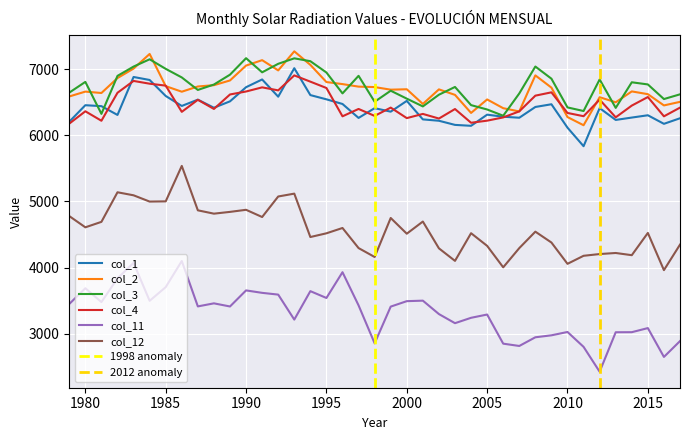

Reading left to right, transcribe all the data shown in this chart.

col_1: 6205.8	6455.4	6440.9	6308.2	6882.1	6836.8	6594.9	6444.2	6539.4	6417.2	6513.7	6727.6	6844.6	6584.4	7014.7	6608.3	6544.3	6473.9	6263.1	6410.5	6357.8	6520.6	6241.0	6220.2	6157.7	6143.9	6312.3	6281.2	6265.9	6428.7	6469.5	6115.8	5835.4	6411.7	6232.7	6268.5	6303.3	6173.8	6257.9
col_2: 6587.5	6661.0	6639.8	6865.7	7009.2	7230.5	6743.4	6659.5	6738.3	6758.1	6829.7	7054.7	7136.5	6981.5	7269.7	7065.2	6805.5	6774.5	6736.2	6729.4	6690.2	6696.4	6474.4	6694.7	6611.5	6338.6	6542.4	6410.1	6361.3	6906.3	6721.2	6276.0	6152.5	6575.9	6499.6	6663.9	6622.3	6452.1	6506.1
col_3: 6645.7	6807.8	6324.5	6898.8	7039.3	7149.6	7005.1	6875.2	6686.2	6767.8	6917.0	7166.2	6952.6	7081.3	7164.1	7120.9	6949.7	6634.0	6899.6	6507.3	6674.5	6554.5	6437.1	6614.0	6731.2	6456.6	6390.6	6296.1	6633.3	7040.0	6856.2	6421.9	6367.4	6844.9	6414.9	6802.0	6769.4	6548.3	6619.9
col_4: 6176.8	6363.3	6220.4	6643.4	6822.3	6780.5	6751.4	6355.0	6537.2	6398.8	6617.7	6662.6	6725.2	6679.7	6906.0	6811.5	6715.7	6287.4	6398.7	6293.7	6419.1	6260.2	6323.6	6253.7	6397.6	6190.0	6221.6	6270.8	6362.1	6599.8	6649.9	6338.1	6289.2	6539.2	6272.2	6449.6	6578.9	6287.3	6418.8
col_11: 3450.0	3687.9	3478.5	3837.7	4071.5	3498.0	3704.7	4099.4	3413.2	3459.5	3412.1	3655.1	3618.2	3591.6	3213.9	3643.9	3540.7	3930.4	3428.9	2855.0	3410.1	3492.5	3500.2	3297.3	3159.5	3240.9	3290.4	2849.9	2815.0	2946.4	2976.0	3026.6	2801.7	2425.9	3022.4	3023.4	3085.3	2649.2	2888.8
col_12: 4778.7	4609.1	4691.5	5138.9	5093.1	4998.2	5001.5	5537.4	4866.0	4815.5	4842.4	4873.9	4764.7	5075.1	5118.3	4462.2	4518.5	4598.9	4295.2	4160.5	4750.1	4512.5	4696.3	4291.2	4101.6	4520.0	4328.6	4004.2	4294.8	4543.3	4379.1	4057.1	4178.4	4204.9	4220.9	4187.7	4524.0	3961.7	4347.1